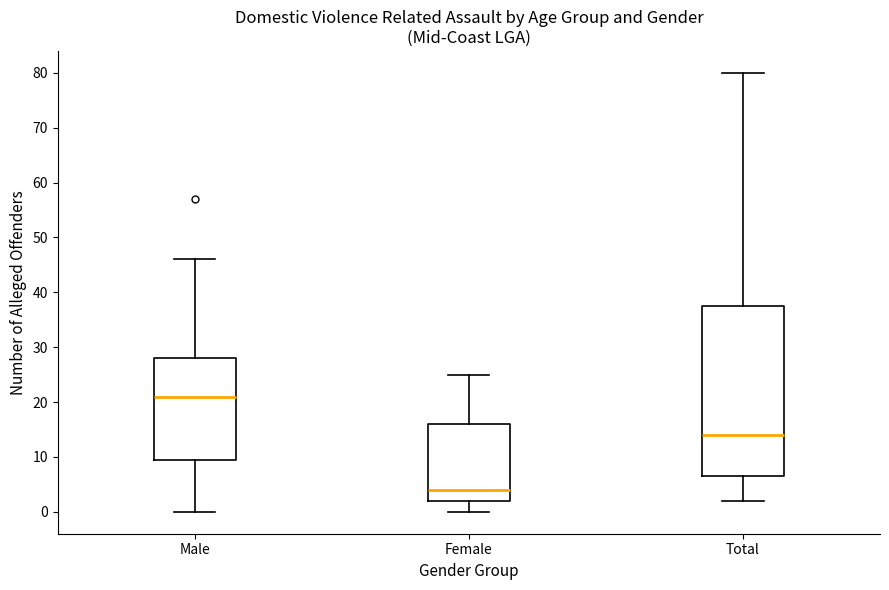

Which box's median line is the highest?

Male